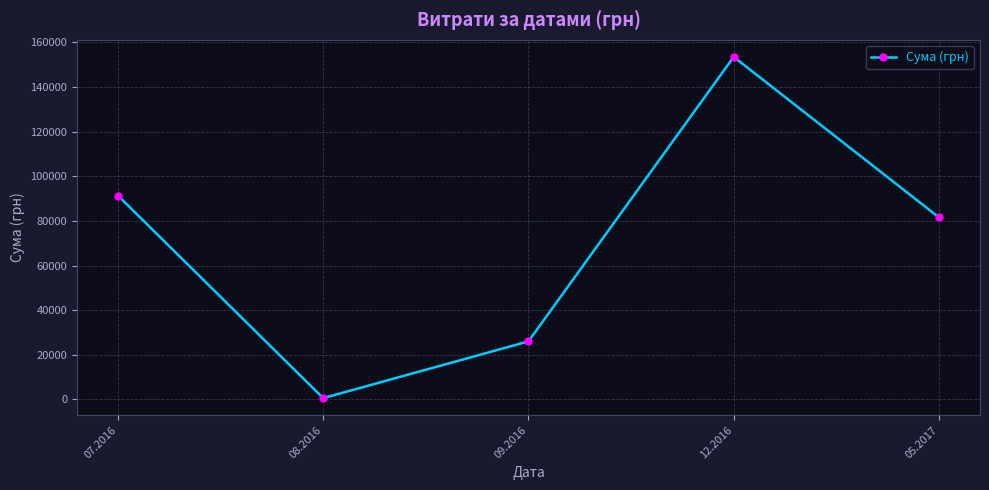

At which category does the data reach its first local peak?

12.2016